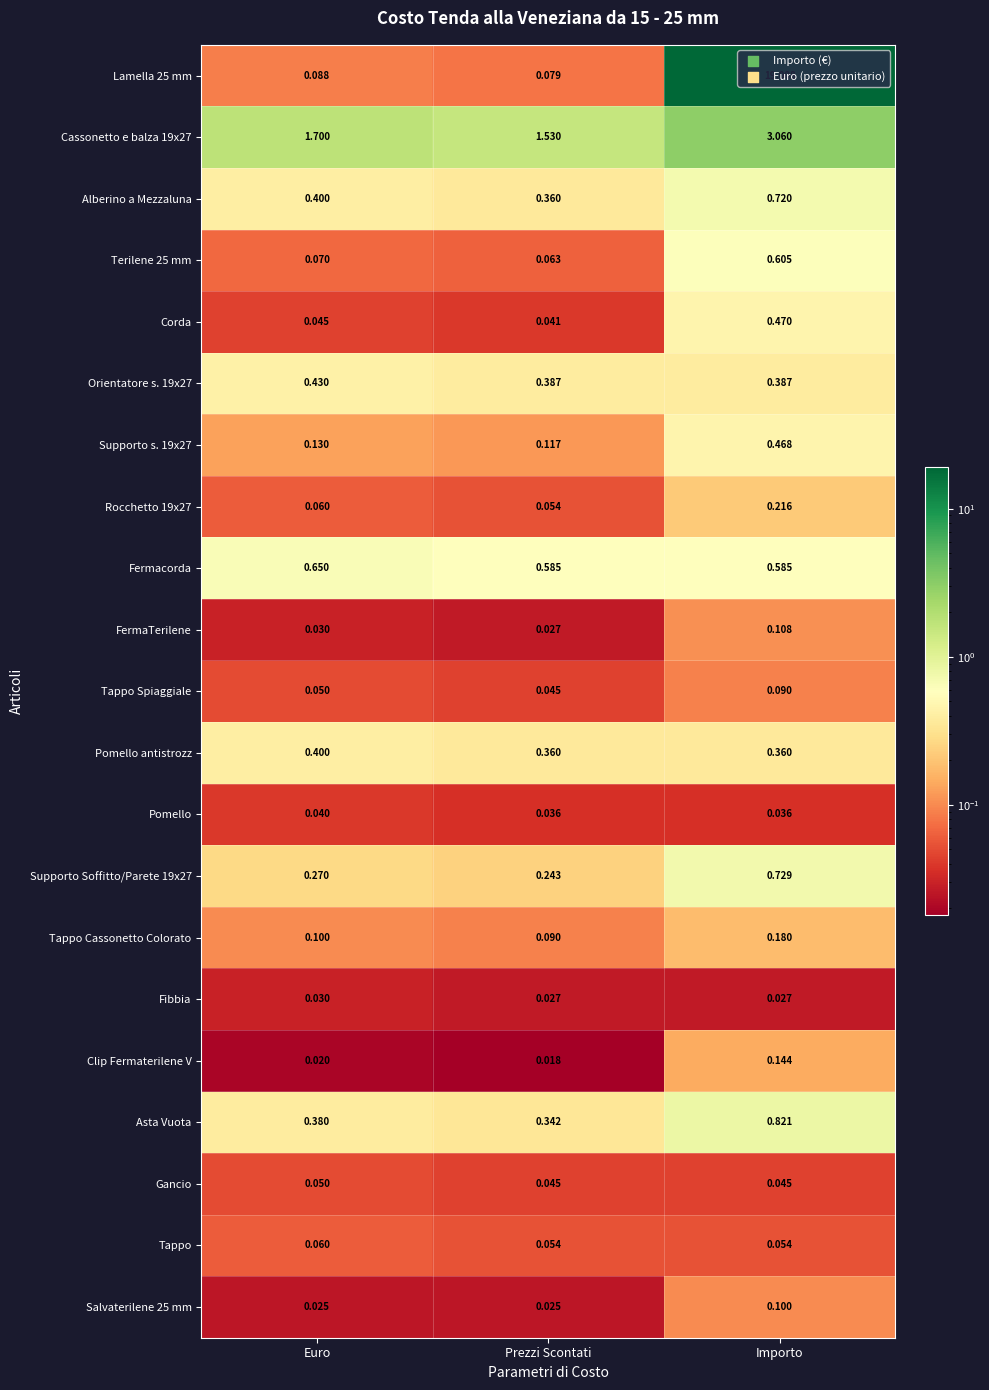

List the labels in order of Terilene 25 mm value, largest first.

Importo, Euro, Prezzi Scontati